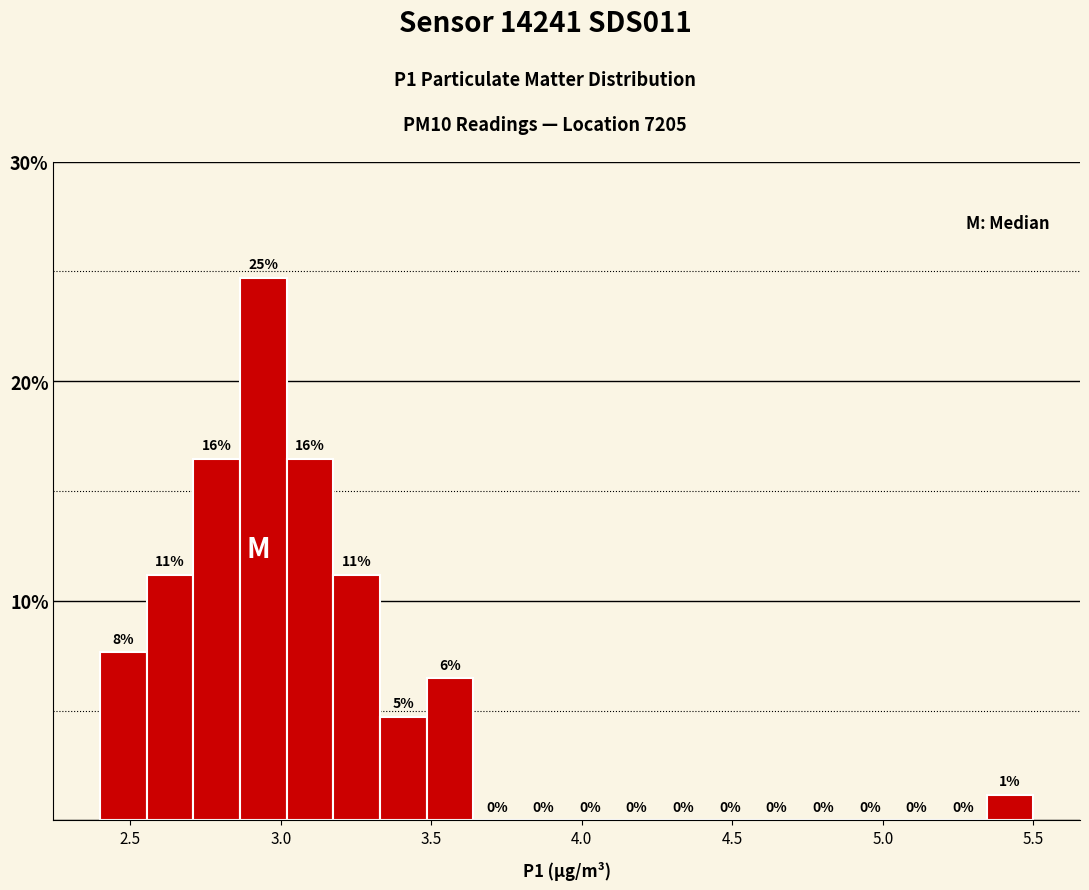

Around what value on the x-axis is the tallest bar? Give the approximate position of its centre, as read against the axis.

2.95